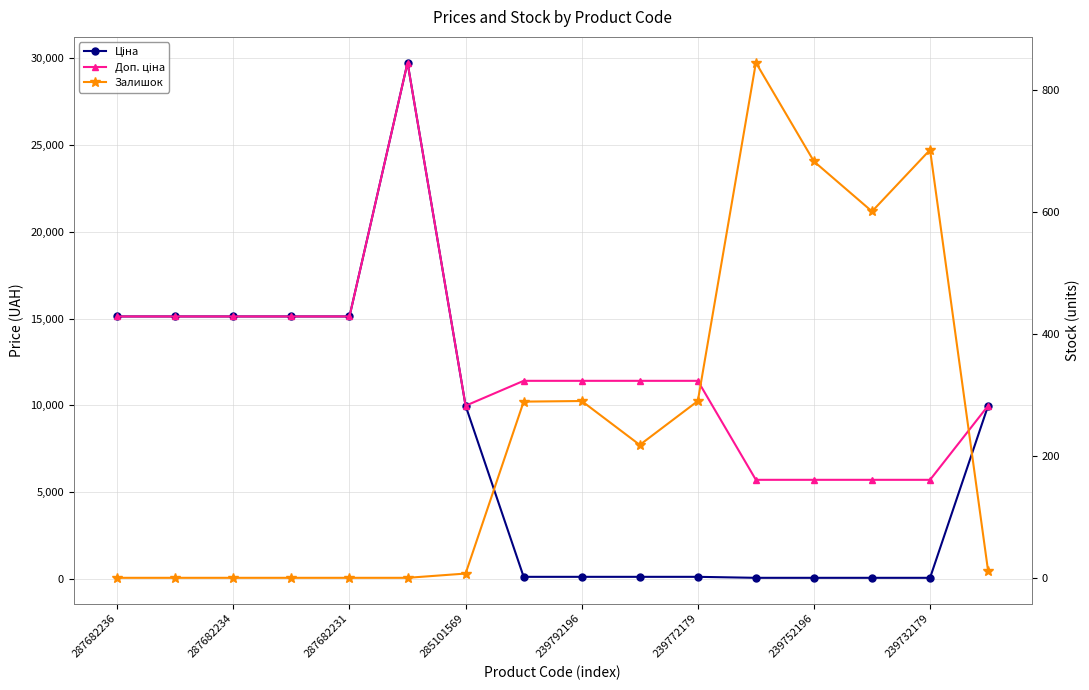

True or false: Доп. ціна and Ціна cross at least once.

False